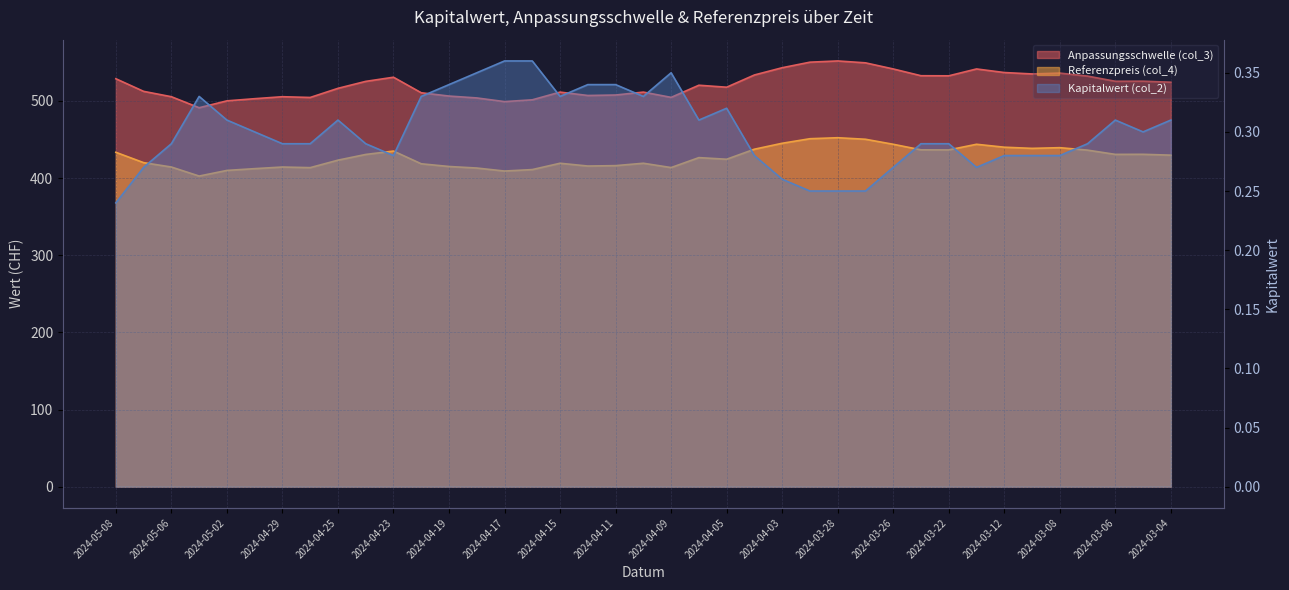

Is the value of Kapitalwert (col_2) at 2024-04-08 greater than the value of Referenzpreis (col_4) at 2024-04-16?

No